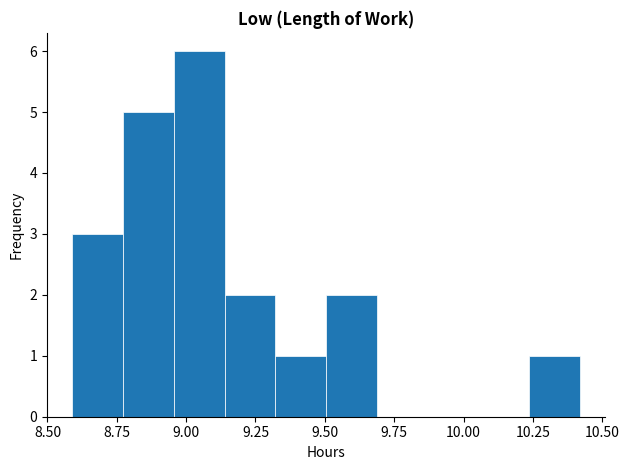

Read against the x-axis, roughly where is the centre of the tallest bar?

9.05